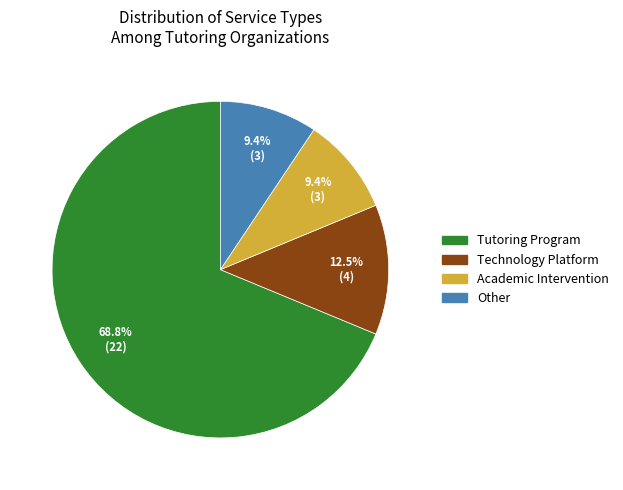

Is there any slice that represents more than half of the pie?

Yes